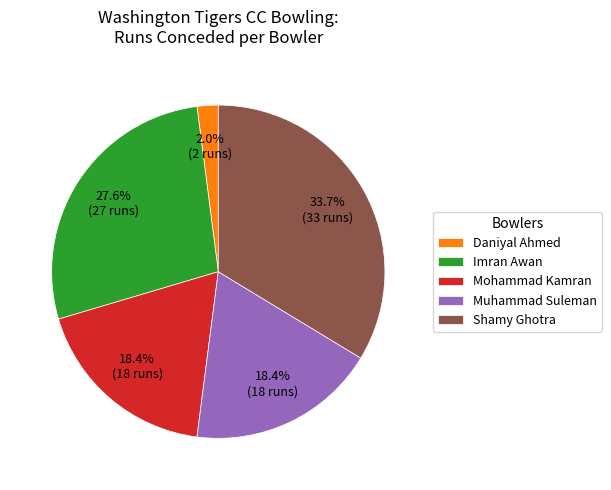

How many segments does this pie chart have?

5